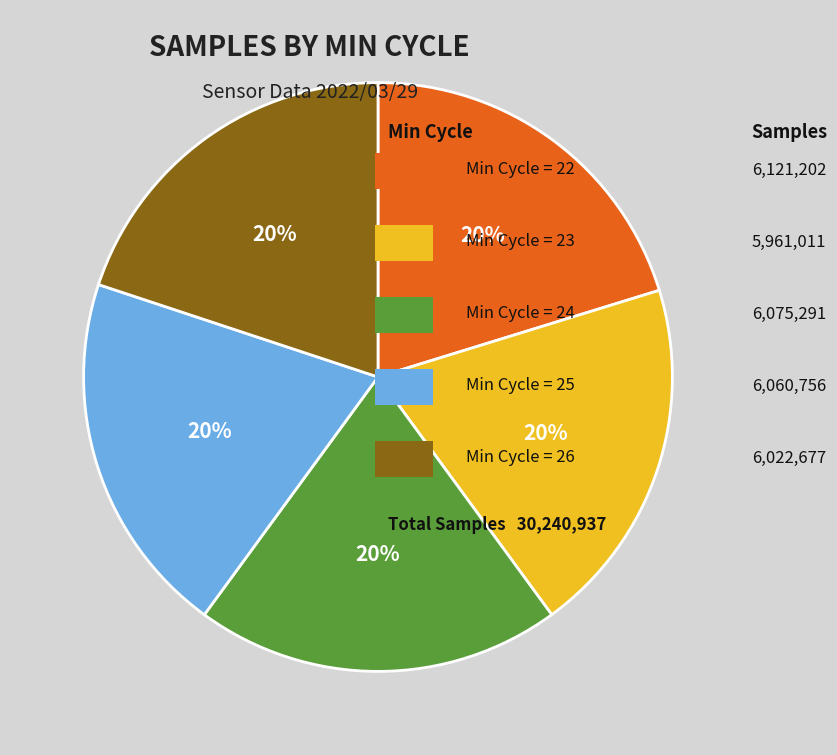

Is there any slice that represents more than half of the pie?

No